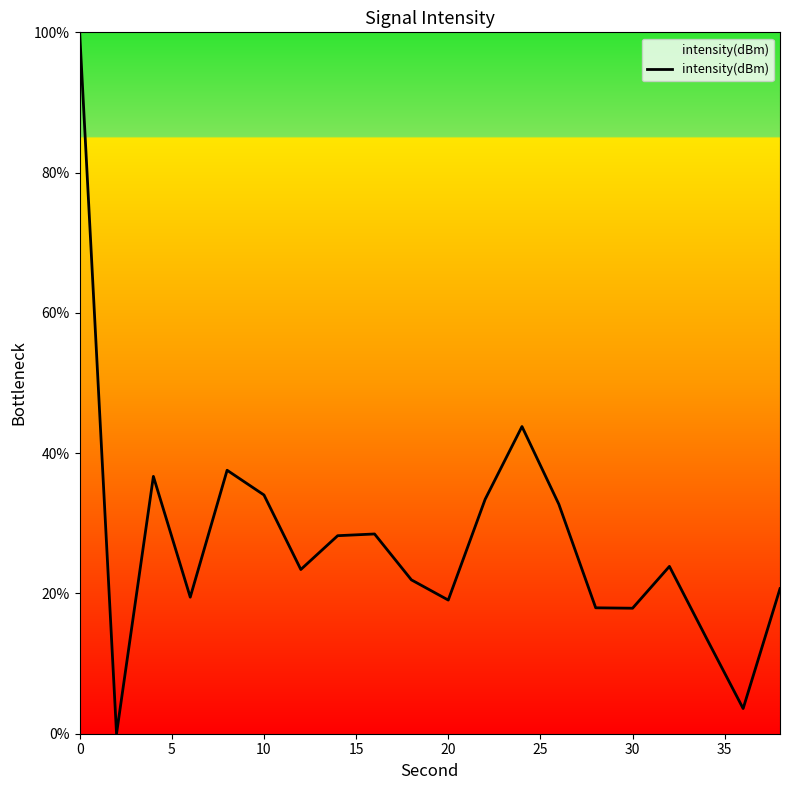

What is the greatest value displayed?

100.0